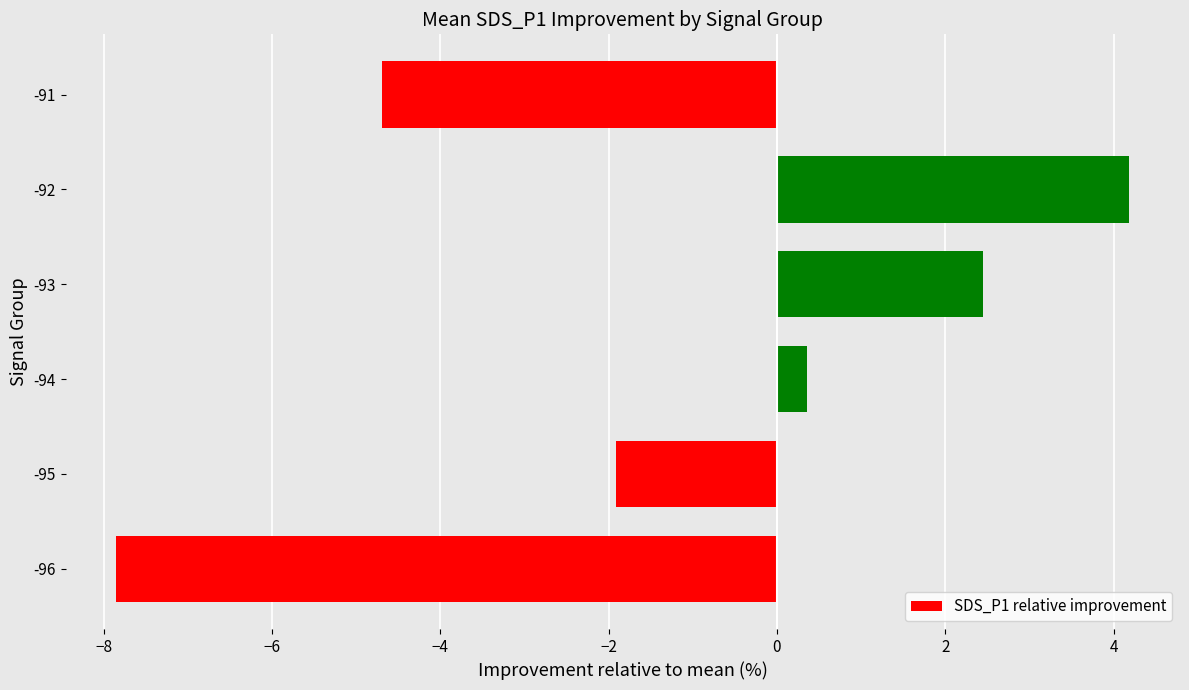

How many data points are less than 0?

3